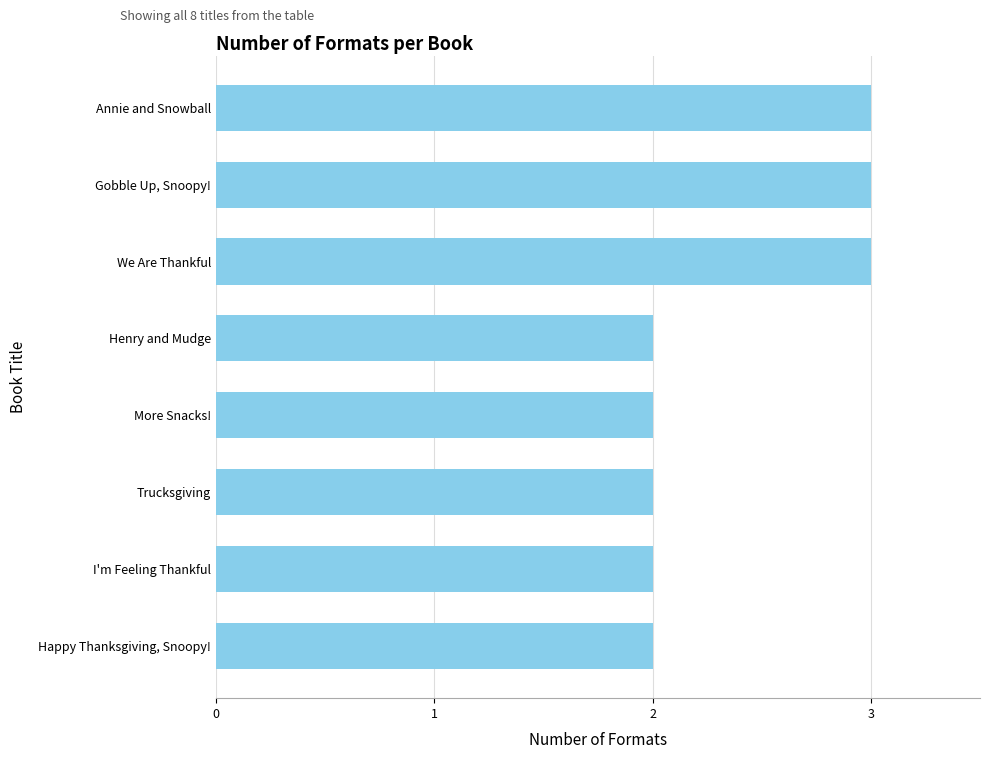

How many values are between 2 and 3?

8